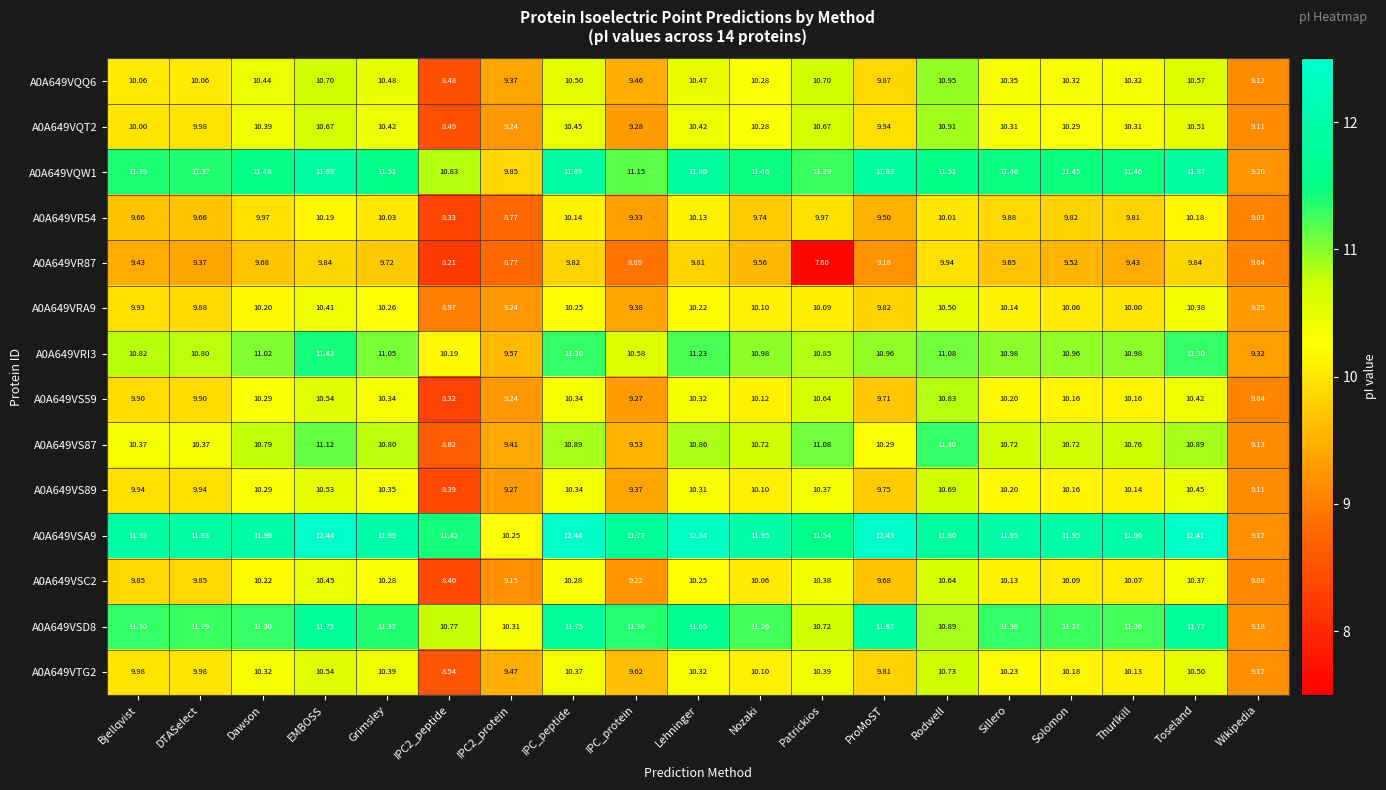

How many categories are shown in the chart?

19